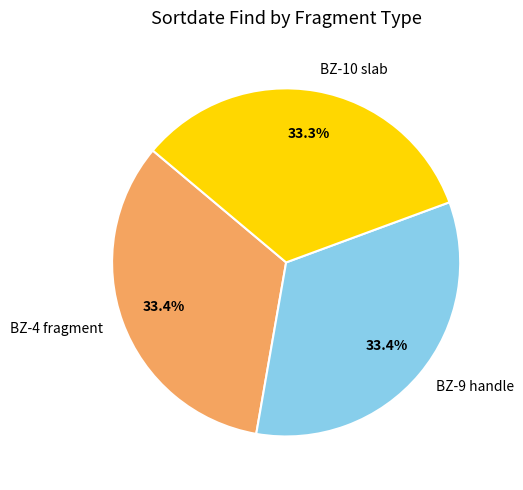

What percentage is the BZ-10 slab slice, to the nearest percent?

33%